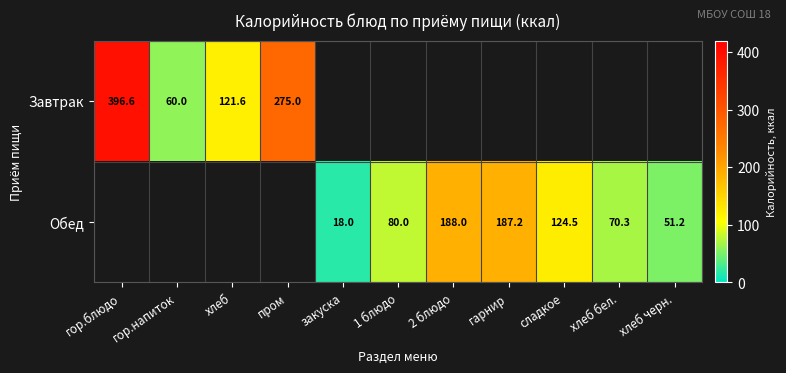

How many distinct data groups are displayed?

2